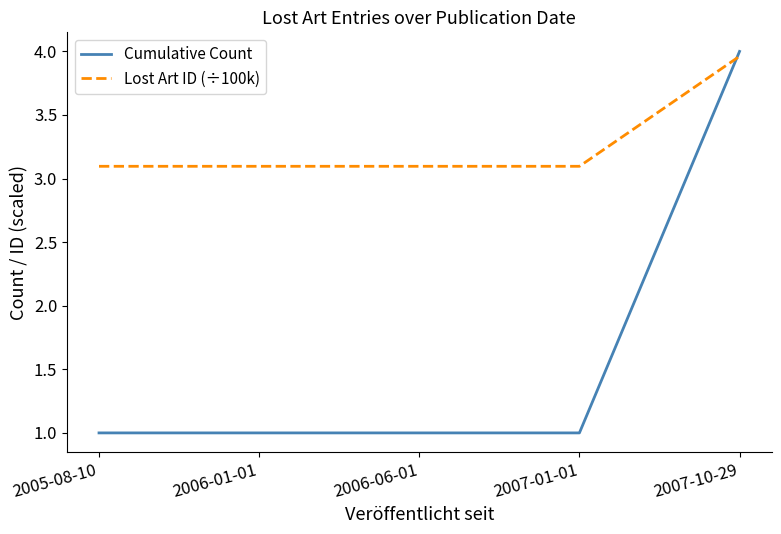

At 2005-08-10, list the series in order from smallest to largest.

Cumulative Count, Lost Art ID (÷100k)